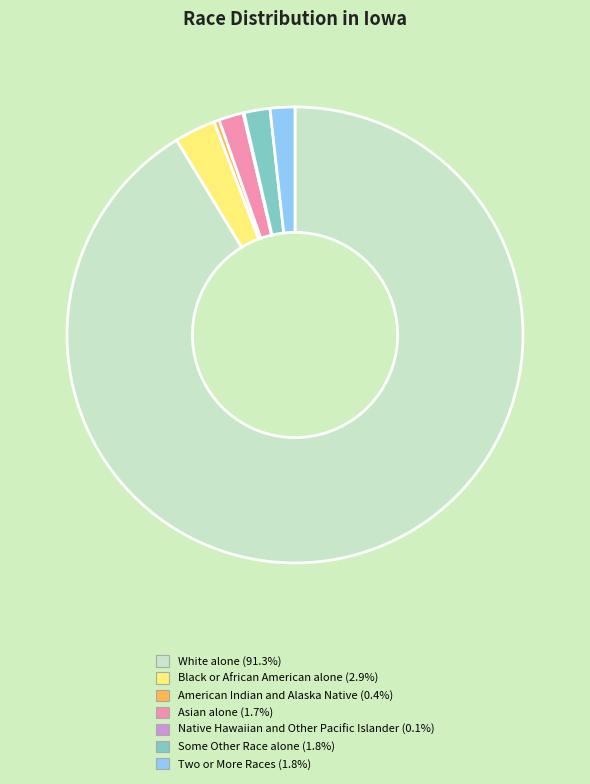

Approximately how many times larger is the value at Black or African American alone (2.9%) compared to Some Other Race alone (1.8%)?

1.6